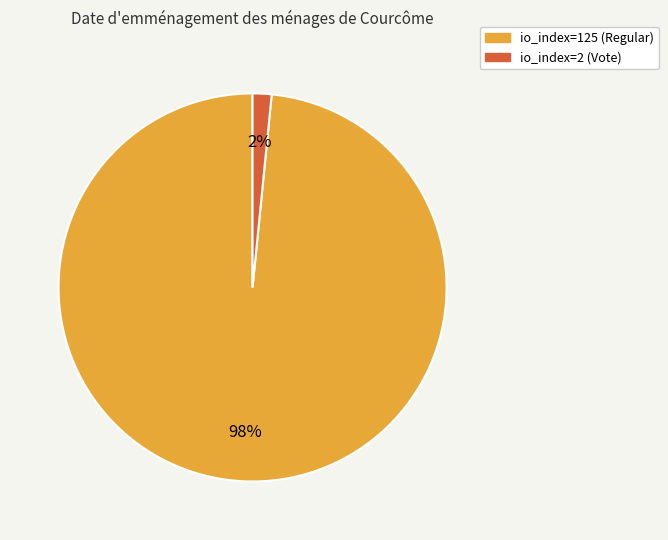

True or false: io_index=125 (Regular) accounts for 98% of the total.

True